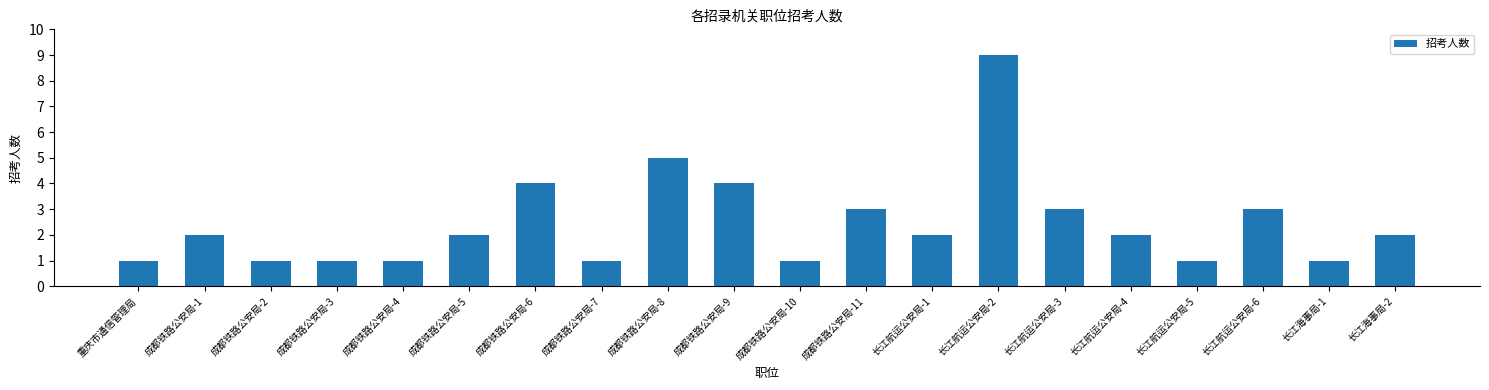

Count the values in the range 1 to 3.

16